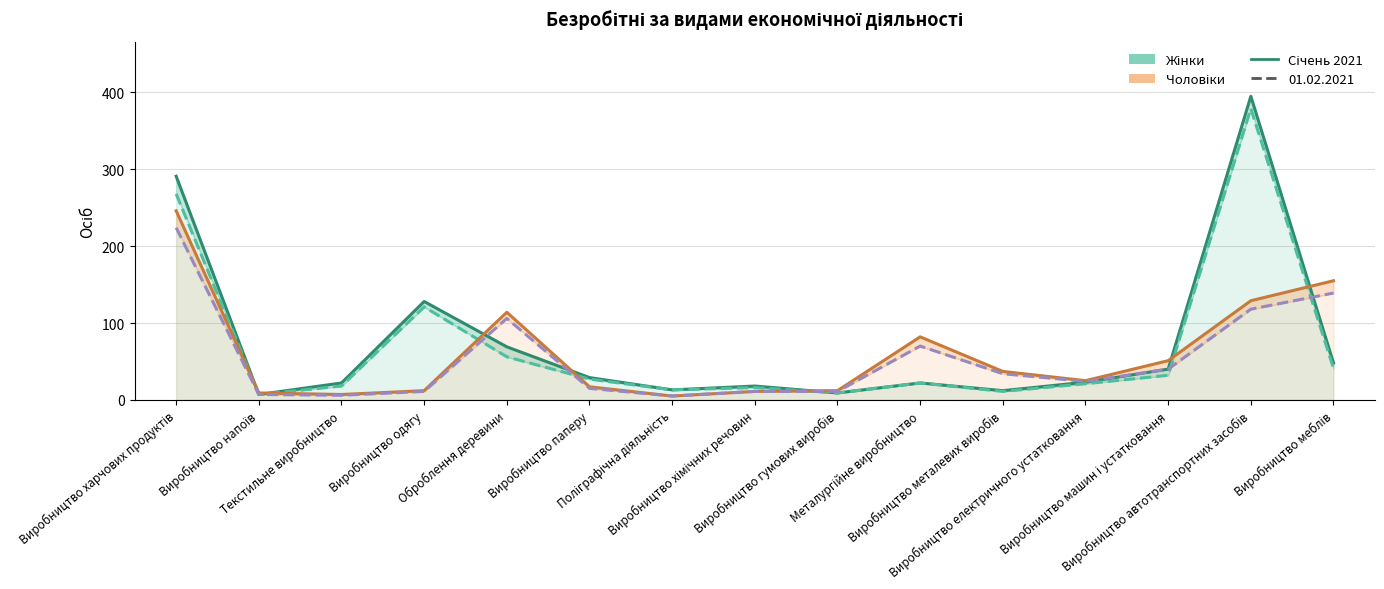

What position from the left is Виробництво меблів?

15